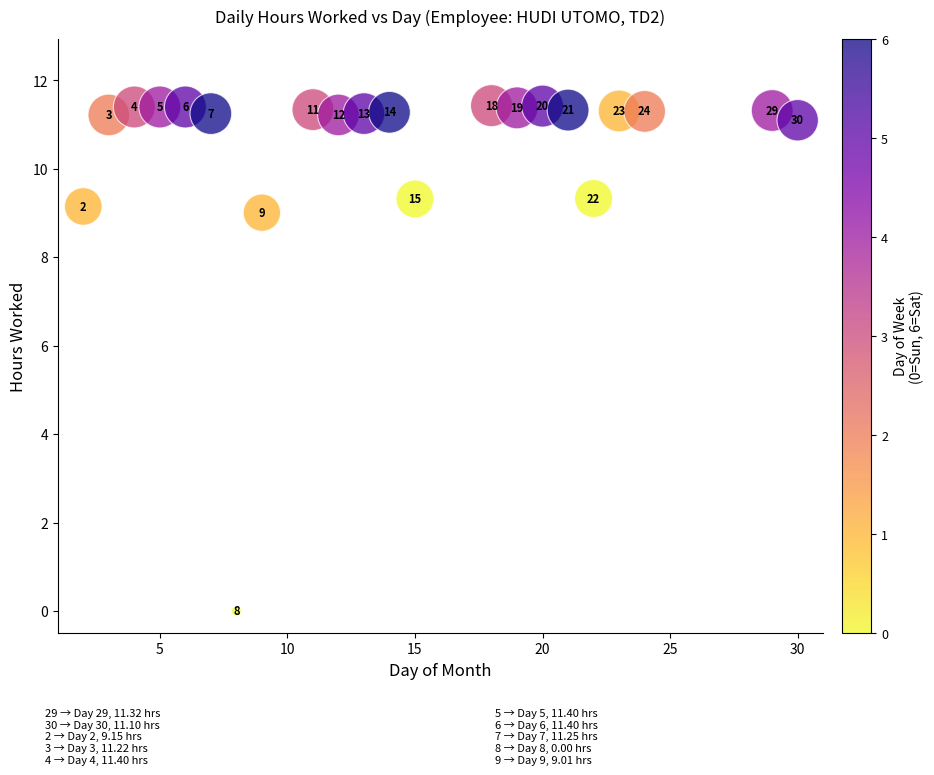

What Y value in the scatter plot is closest to 5?

9.0